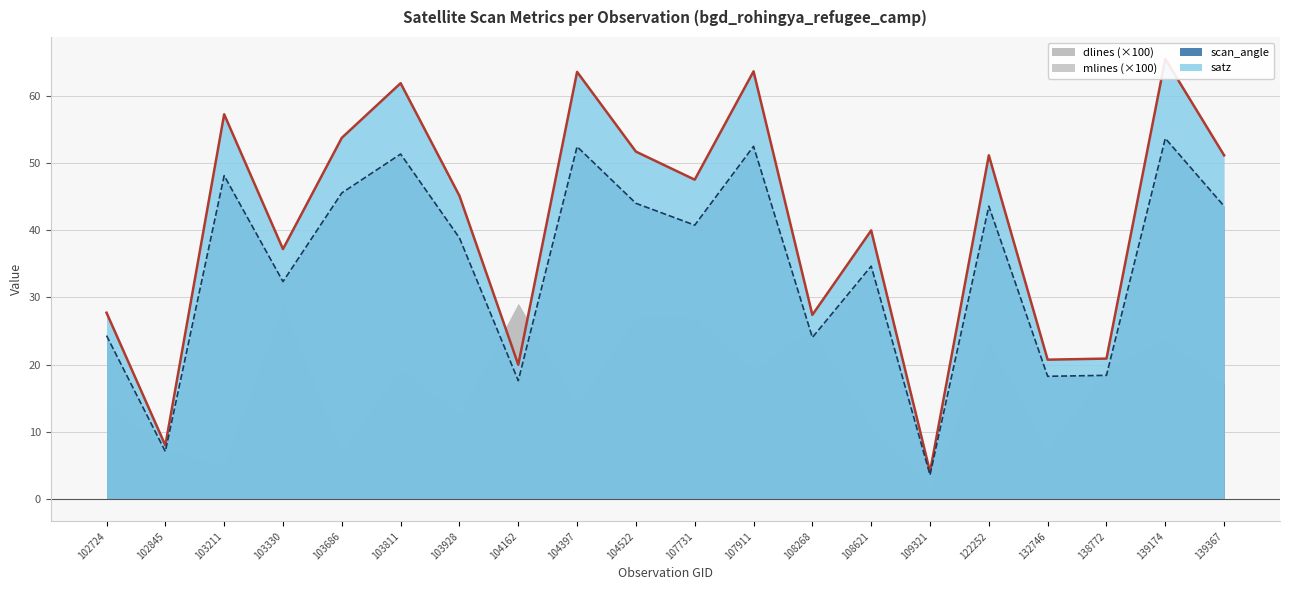

At which label does scan_angle first exceed 40?

103211